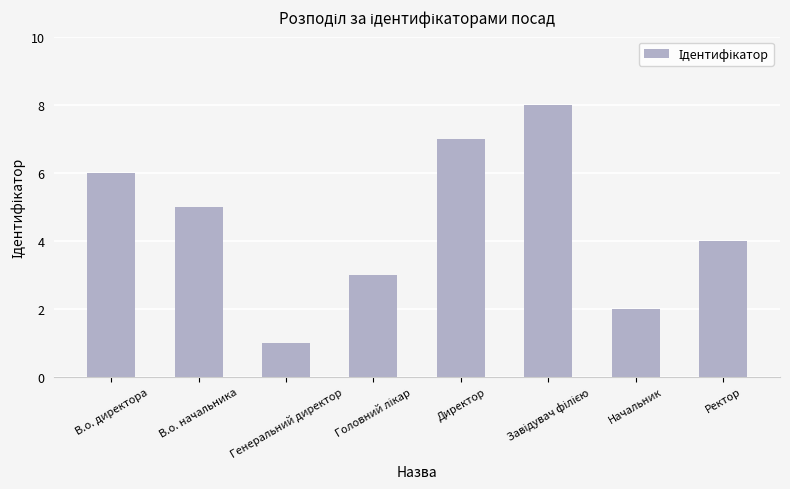

What is the difference between the maximum and minimum values?

7